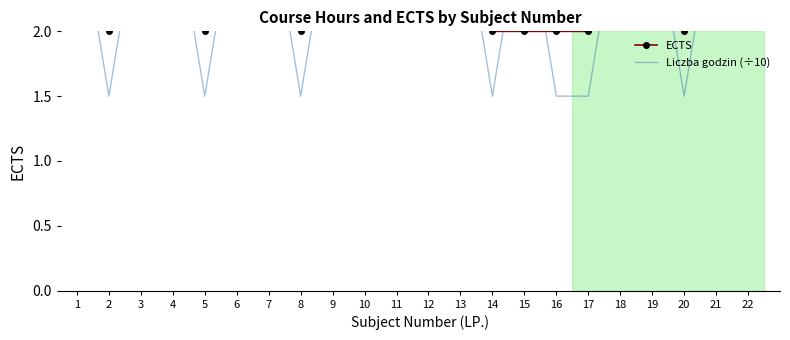

At which label does Liczba godzin (÷10) reach its peak?

1